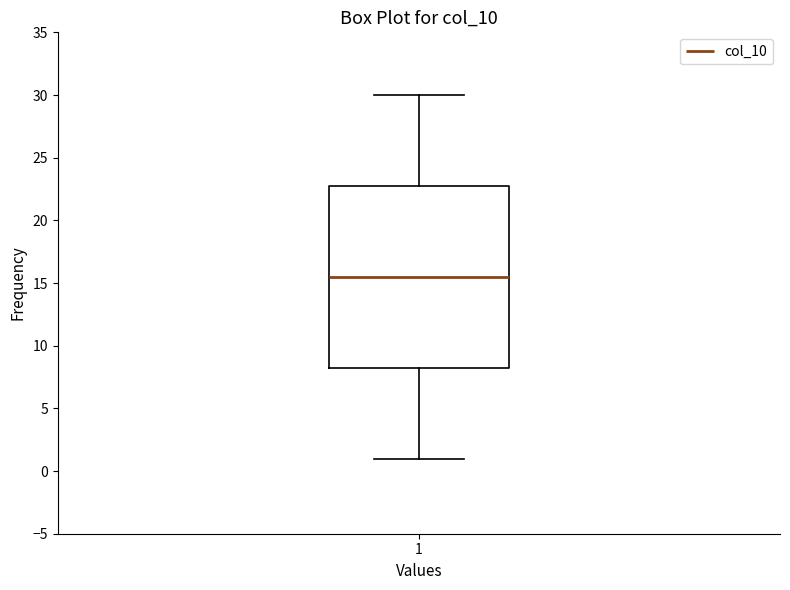

Transcribe this box plot: give where the median line is, the range the box spans, and where the two whiskers end, as read against the y-axis. The values are not printed on the chart, so give them approximately, as read against the axis.

median 15.5, box 8.5 to 23.0, whiskers 1.0 to 30.0